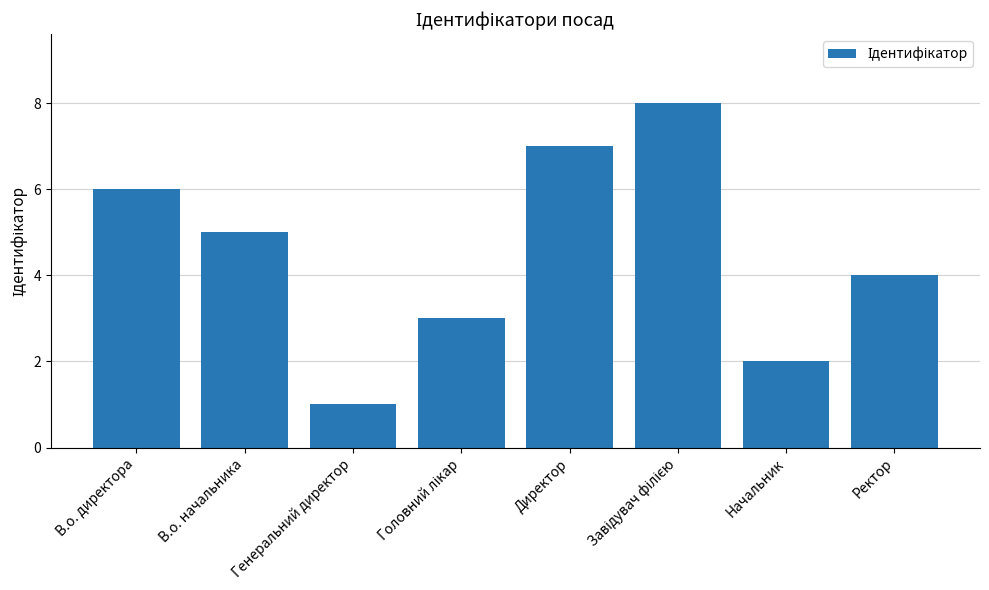

True or false: the data shows 9 at В.о. начальника.

False